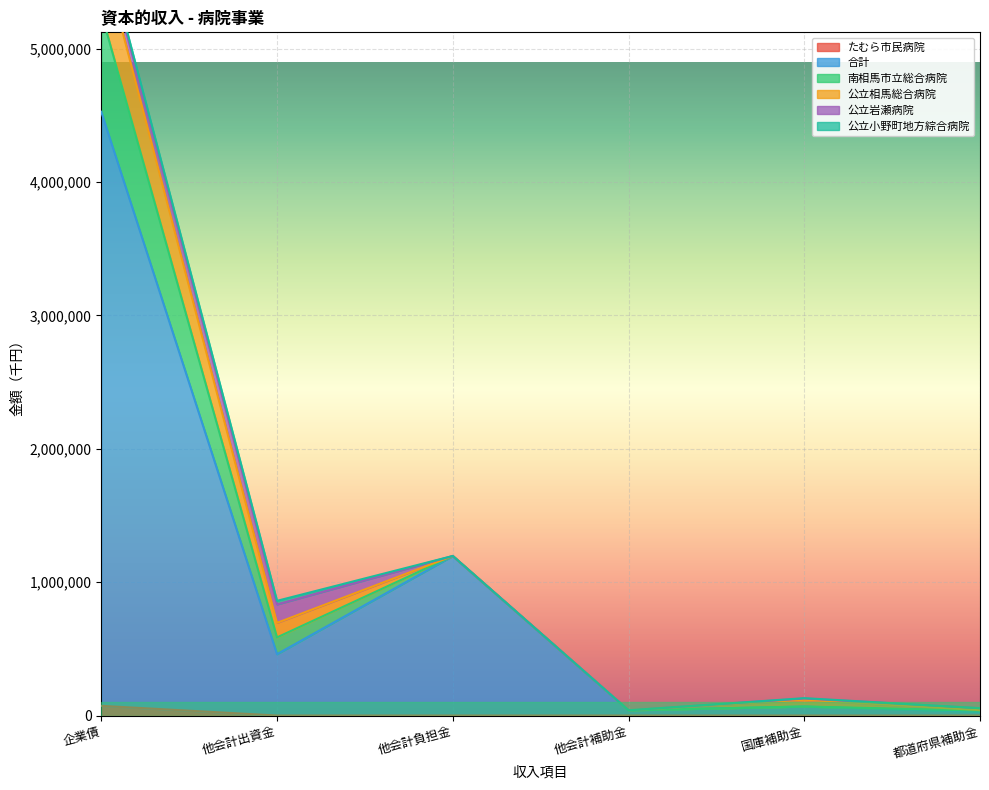

What position from the right is 他会計出資金?

5